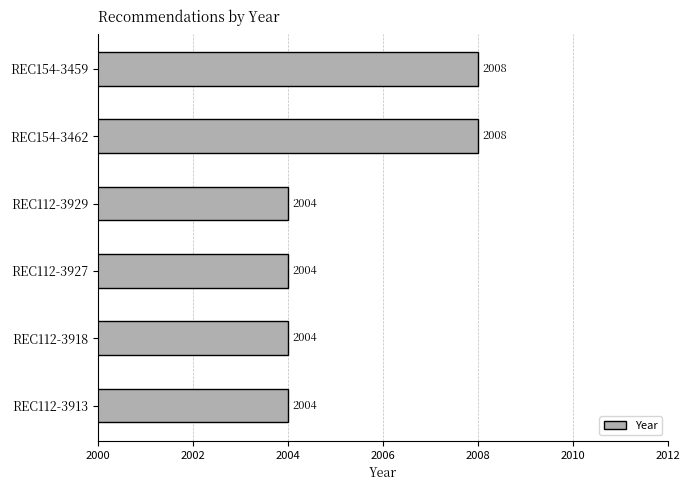

Approximately how many times larger is the value at REC112-3918 compared to REC112-3929?

1.0